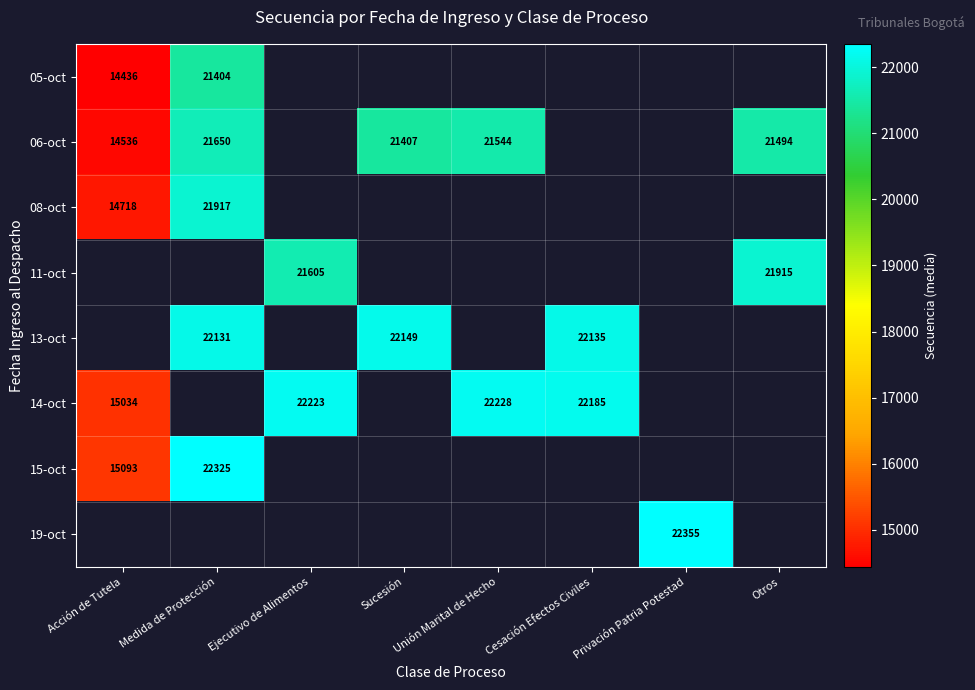

The value of 14-oct at Cesación Efectos Civiles is 12554. True or false?

False